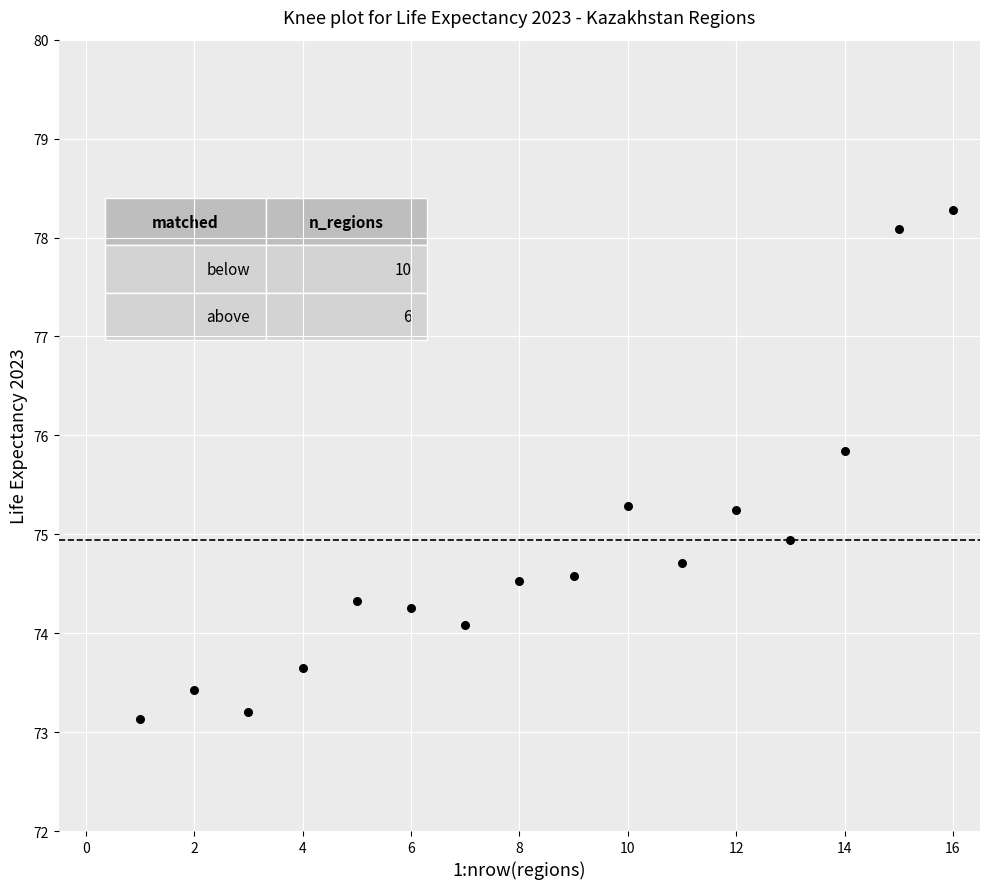

What is the range of X values (max minus min)?

15.0